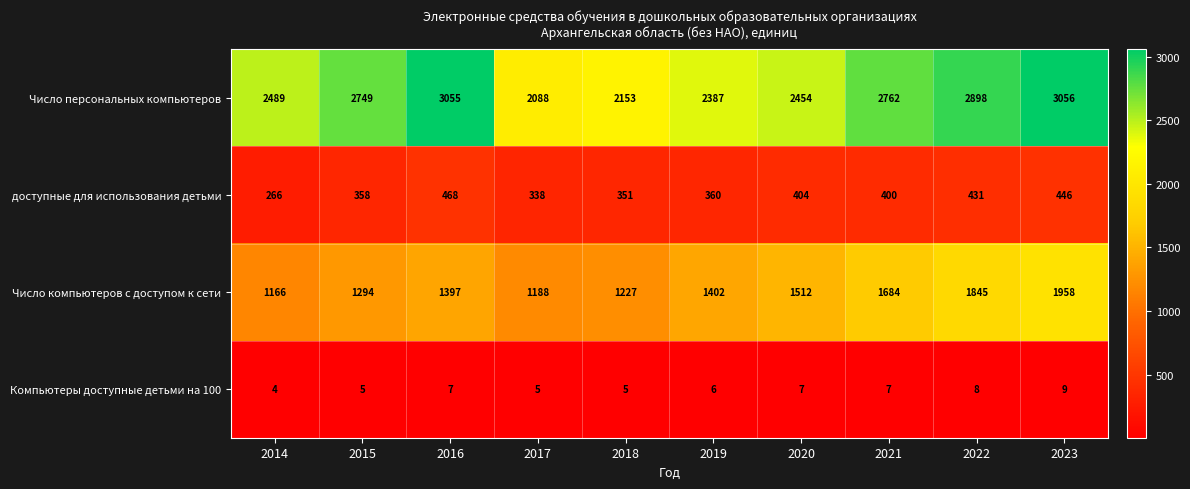

Which series has the largest total across all categories?

Число персональных компьютеров